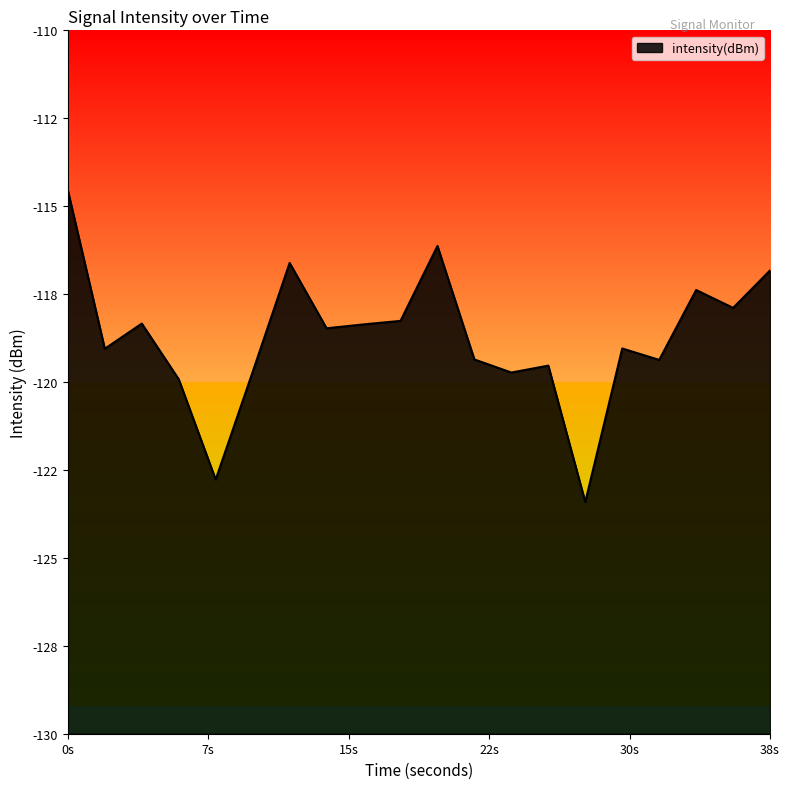

Between 34 and 30, which is larger?

34